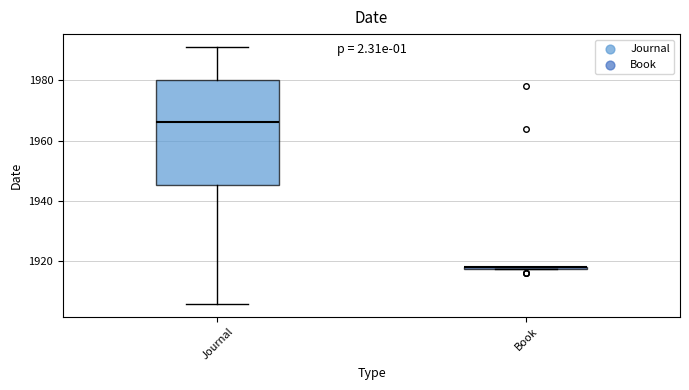

Comparing the boxes themselves (not the whiskers), which one is the tallest?

Journal